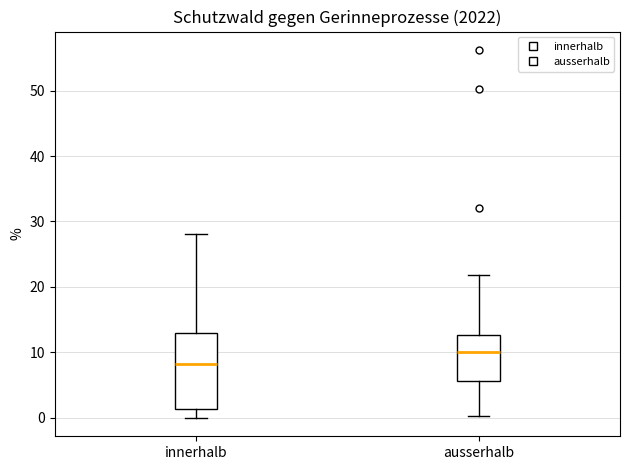

Where is the lower edge of the box for ausserhalb on the y-axis? The values are not printed on the chart, so give them approximately, as read against the axis.

6